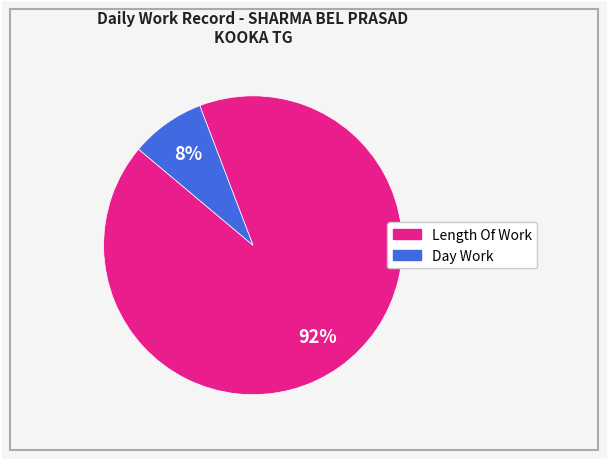

Does any single category account for the majority?

Yes